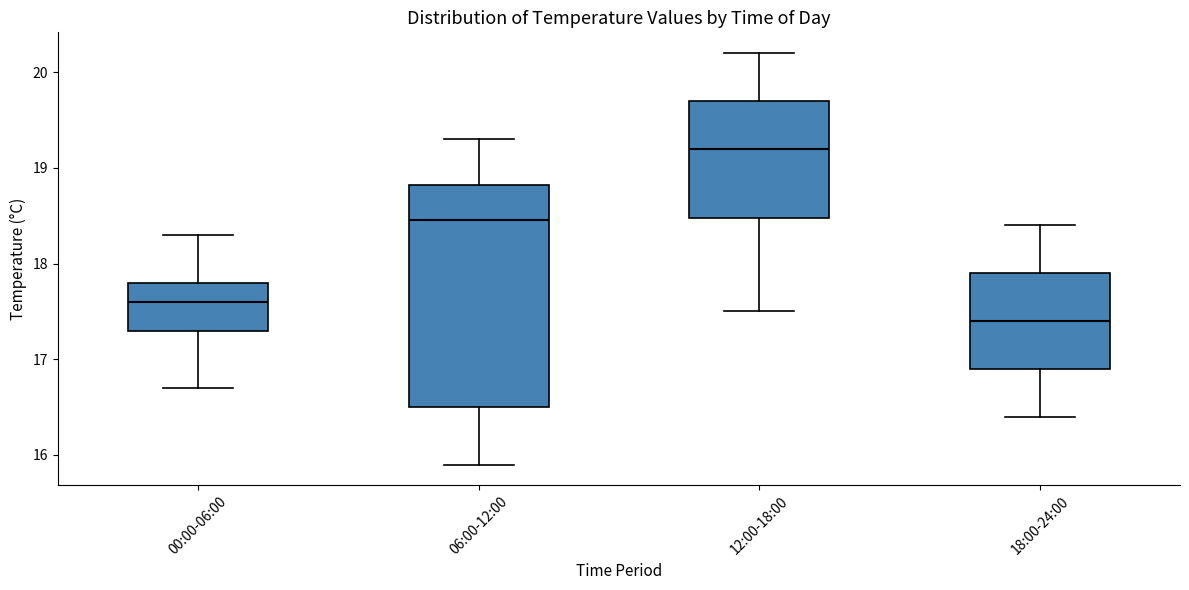

Which box has the lowest median line?

18:00-24:00